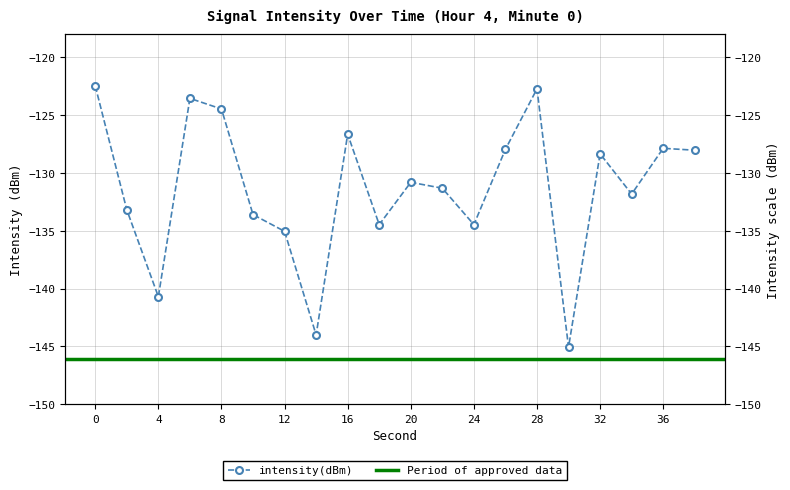

At which label is the value closest to -133?

2